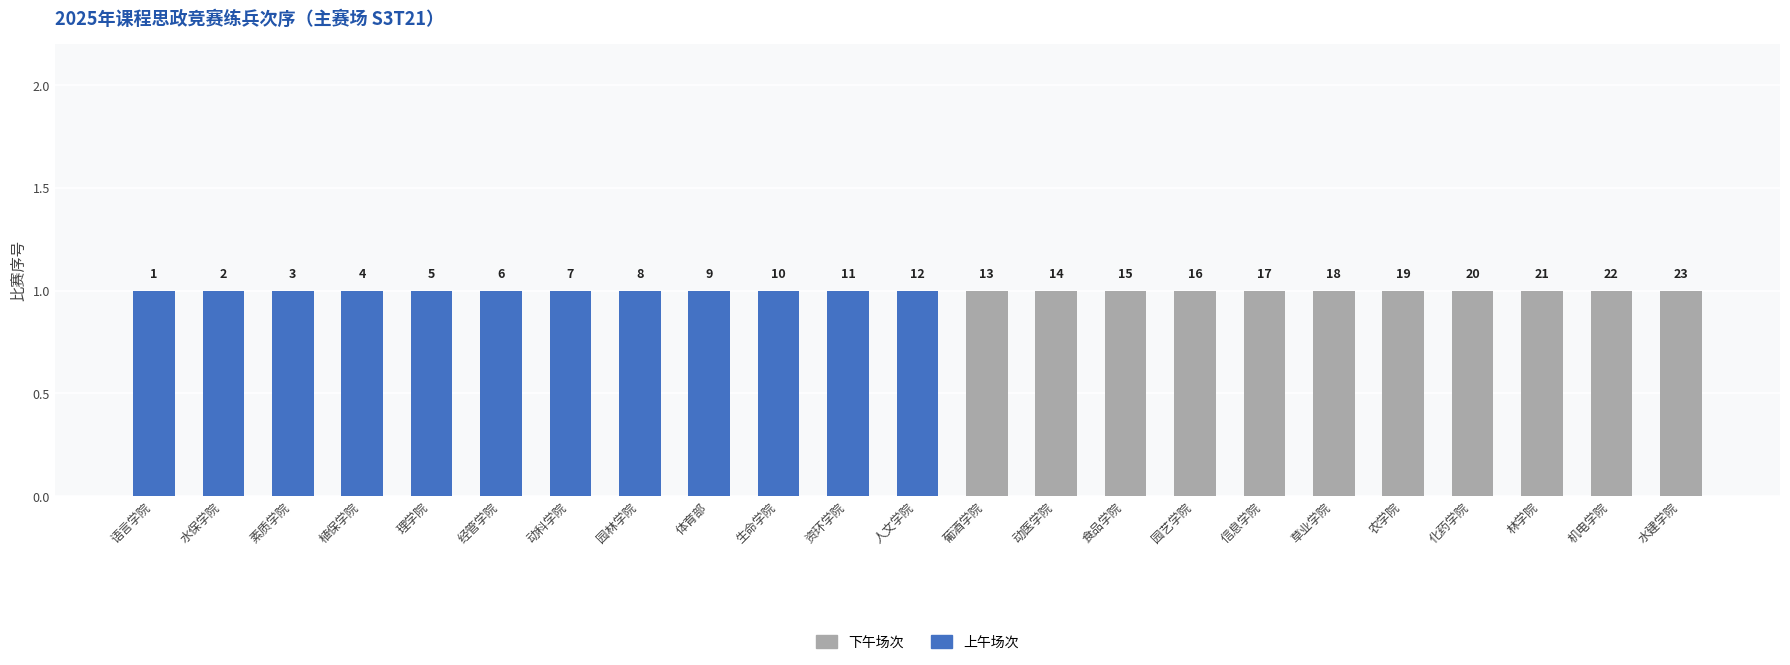

What is the difference between the second highest and second lowest values in the 下午场次 series?

1